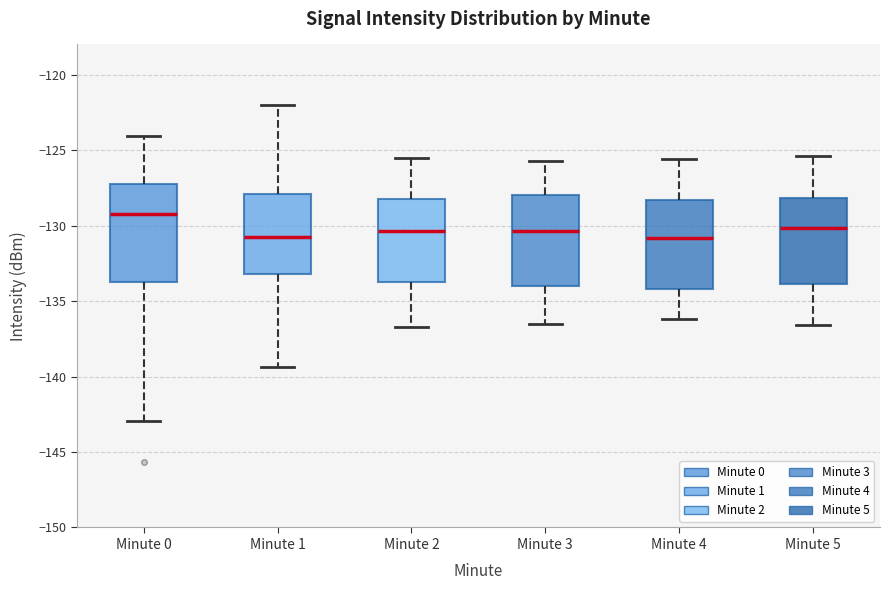

Reading left to right, transcribe this box plot: for each box, give where its median line is, the range the box spans, and where its two whiskers end, as read against the y-axis. The values are not printed on the chart, so give them approximately, as read against the axis.

Minute 0: median -129.0, box -133.5 to -127.5, whiskers -143.0 to -124.0
Minute 1: median -131.0, box -133.0 to -128.0, whiskers -139.5 to -122.0
Minute 2: median -130.5, box -133.5 to -128.0, whiskers -136.5 to -125.5
Minute 3: median -130.5, box -134.0 to -128.0, whiskers -136.5 to -125.5
Minute 4: median -131.0, box -134.0 to -128.5, whiskers -136.0 to -125.5
Minute 5: median -130.0, box -134.0 to -128.0, whiskers -136.5 to -125.5